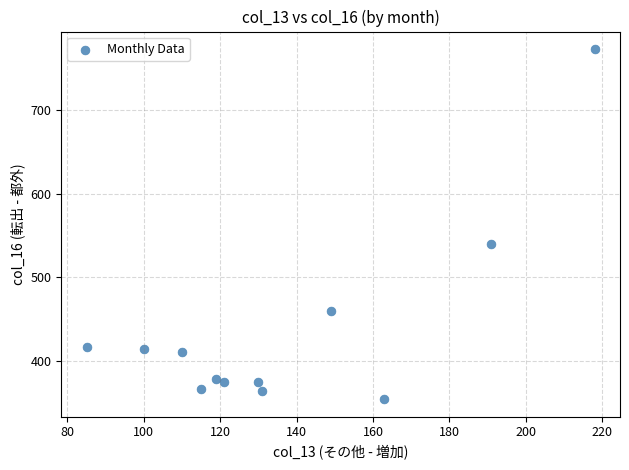

What Y value in the scatter plot is closest to 563?

540